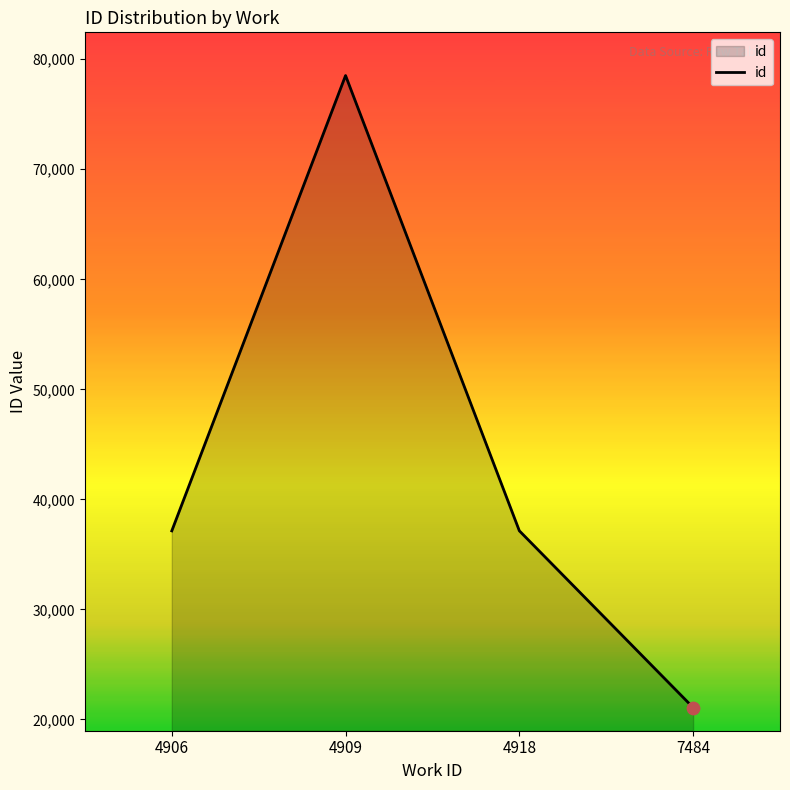

Which has a higher value, 7484 or 4918?

4918